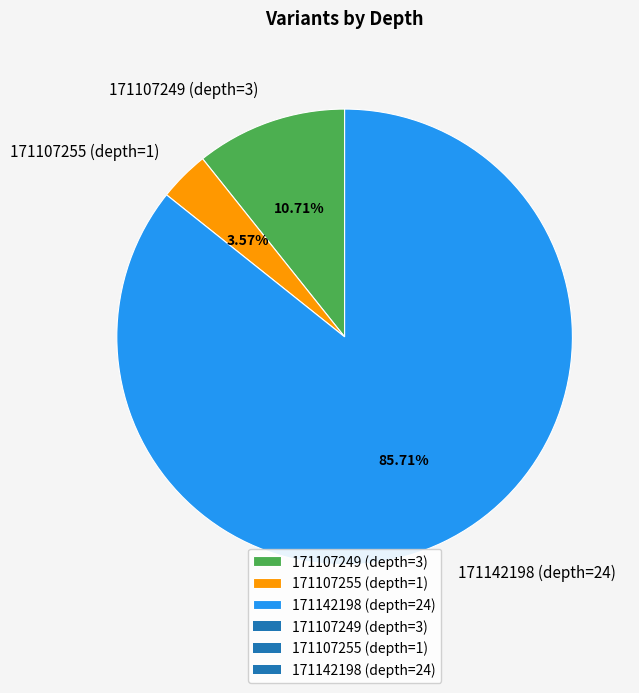

Which category has the smallest portion of the pie?

171107255 (depth=1)